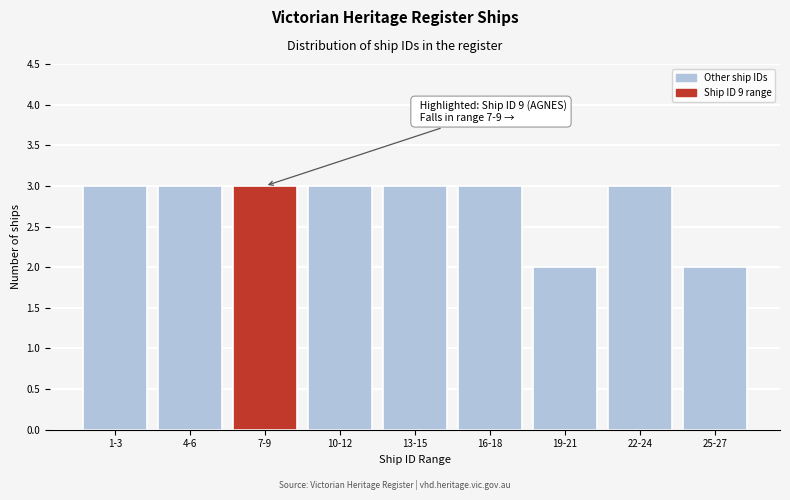

Reading left to right, transcribe all the data shown in this chart.

1-3=3	4-6=3	7-9=3	10-12=3	13-15=3	16-18=3	19-21=2	22-24=3	25-27=2